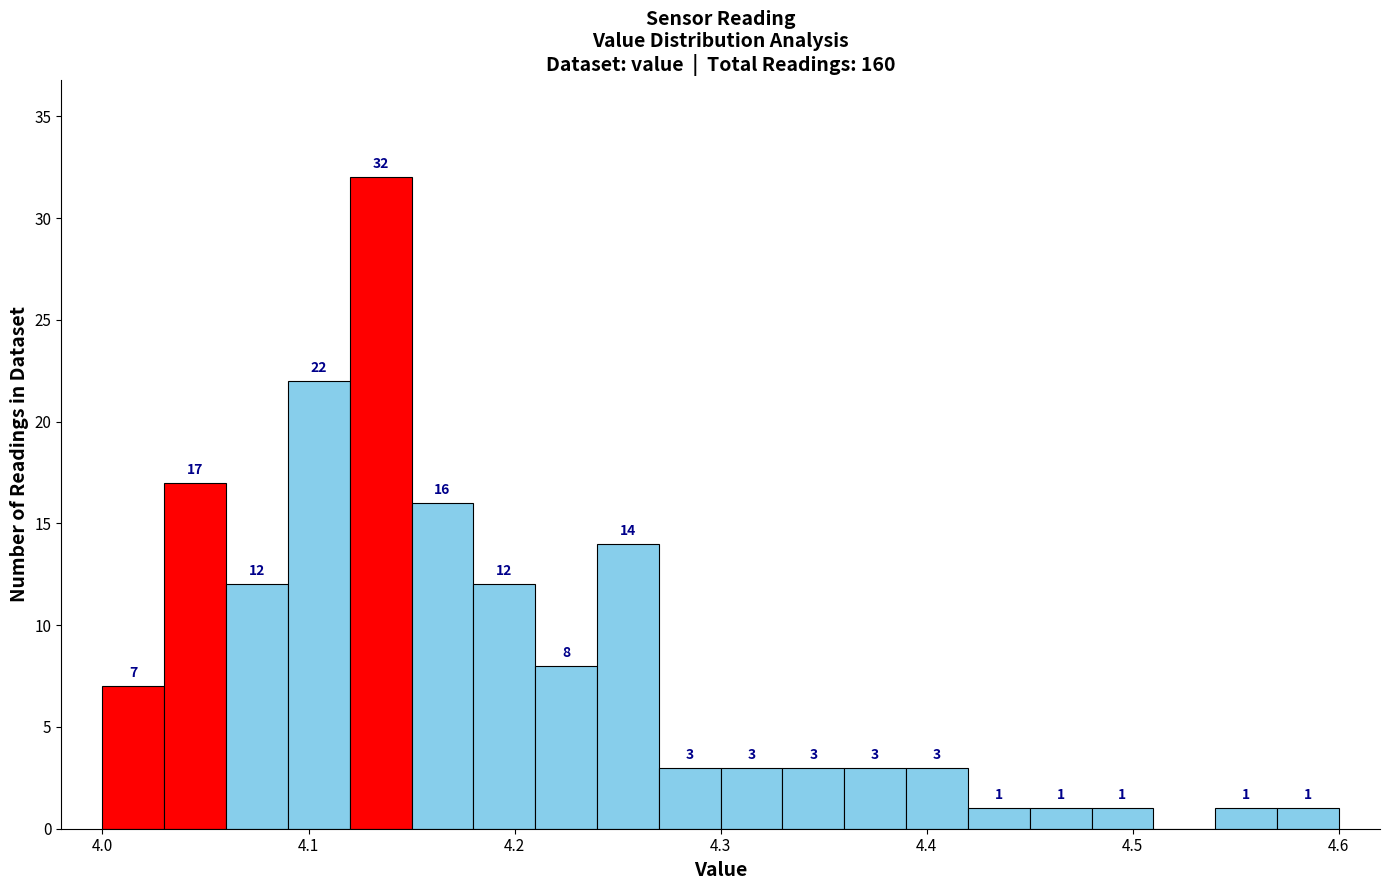

Around what value on the x-axis is the tallest bar? Give the approximate position of its centre, as read against the axis.

4.14